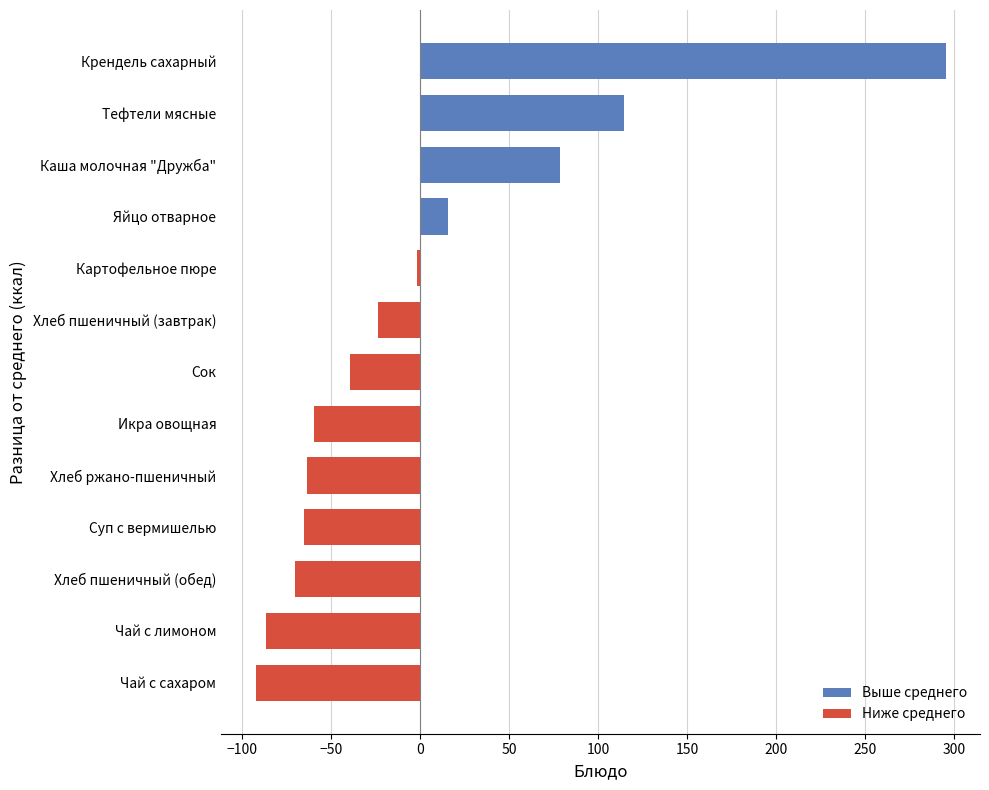

What is the approximate value at Чай с лимоном?

-86.6